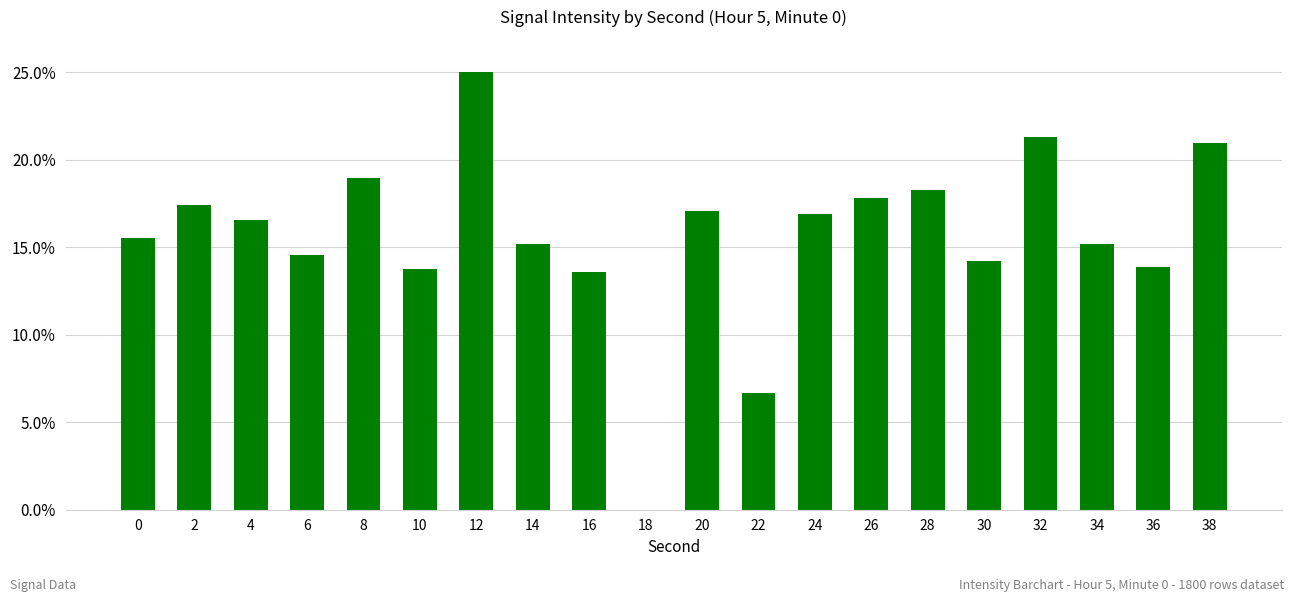

Read the value at 6.

14.6